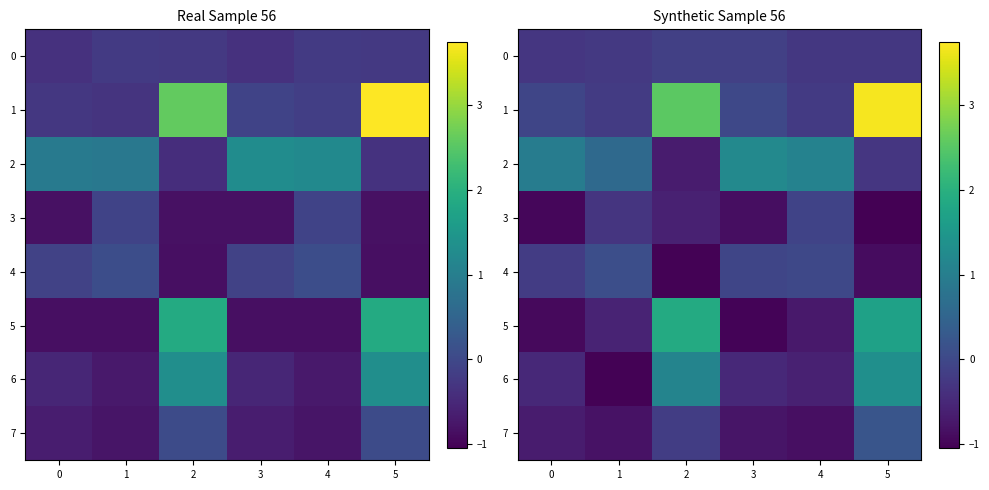

Which label corresponds to the largest value in the chart?

5